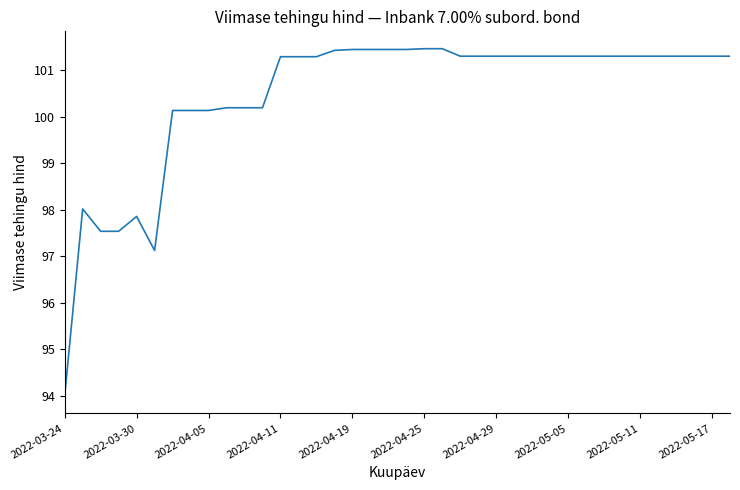

What is the greatest value displayed?

101.5